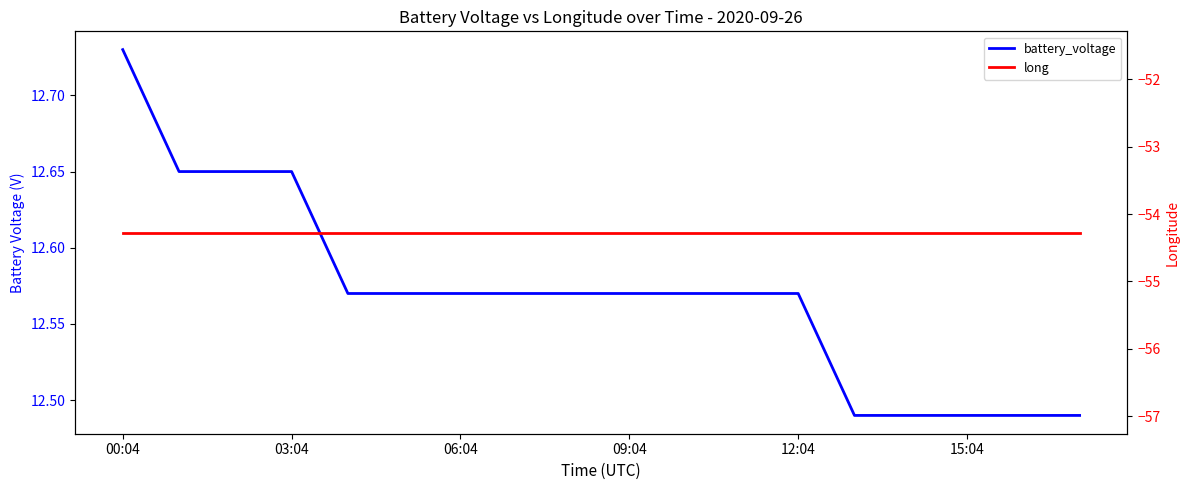

Is it true that battery_voltage equals 2.9 at 12:04?

False